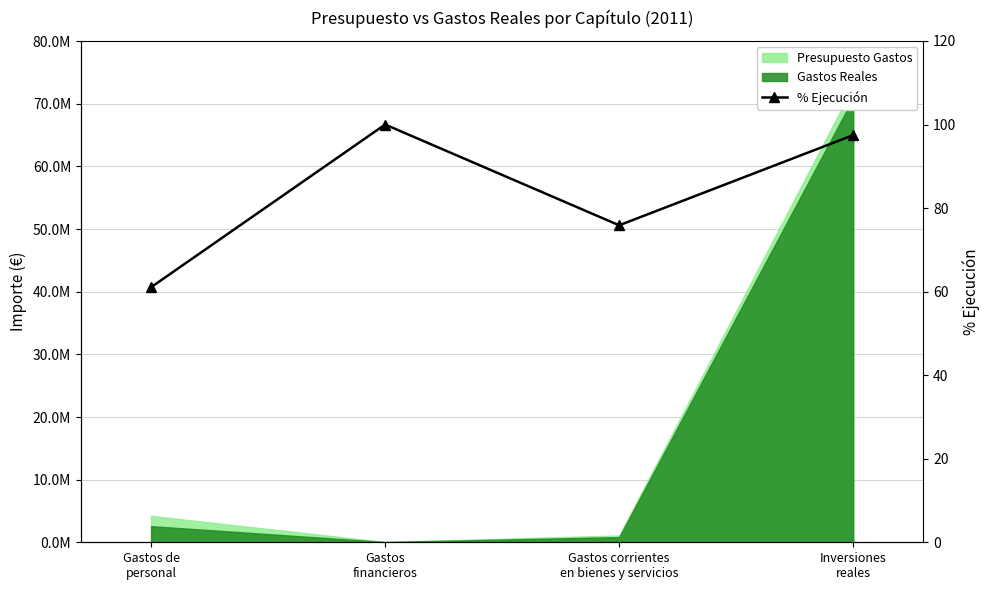

Reading right to left, list all the values displayed in this chart.

97.5	75.9	100.0	61.1